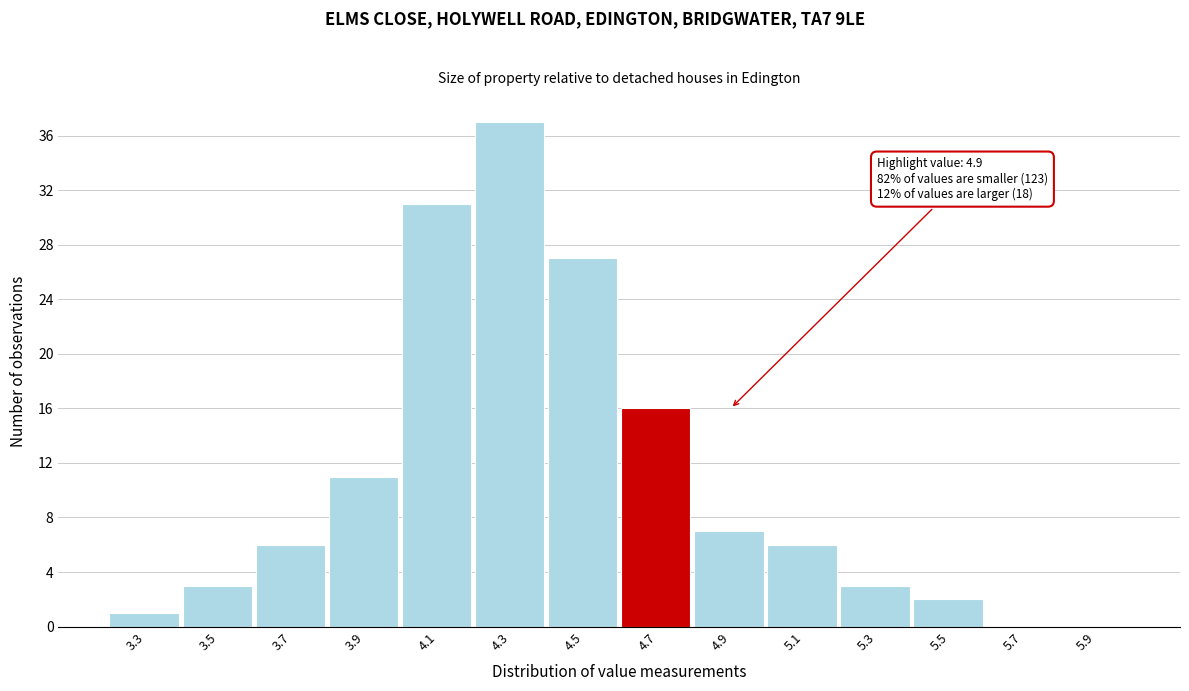

Reading right to left, transcribe all the data shown in this chart.

5.9=0	5.7=0	5.5=2	5.3=3	5.1=6	4.9=7	4.7=16	4.5=27	4.3=37	4.1=31	3.9=11	3.7=6	3.5=3	3.3=1